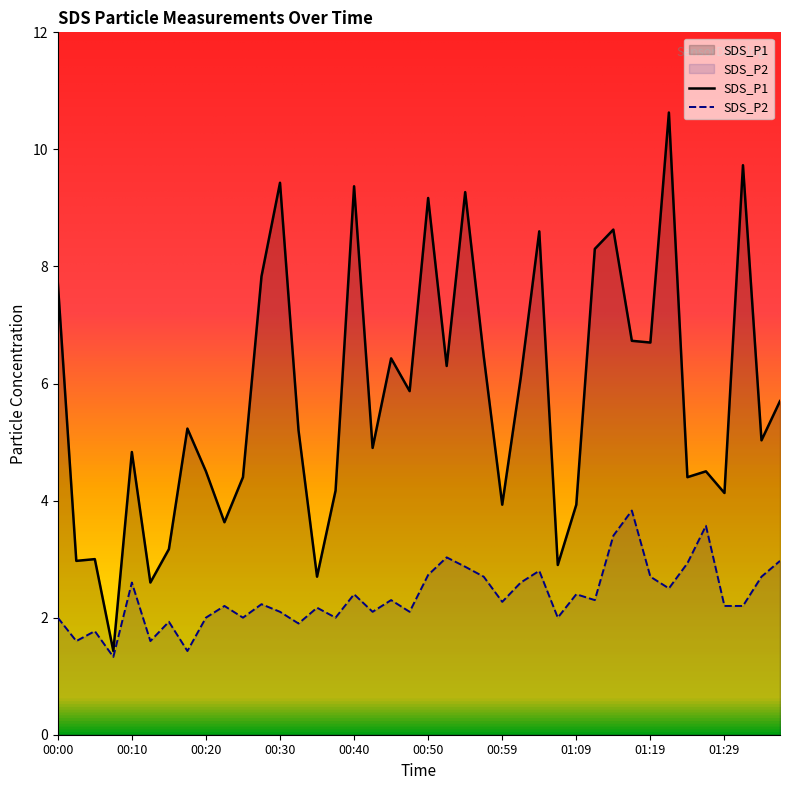

Is the value of SDS_P1 at 00:10 greater than the value of SDS_P2 at 00:35?

Yes